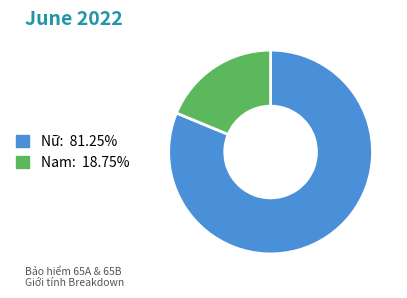

Between Nam and Nữ, which is larger?

Nữ